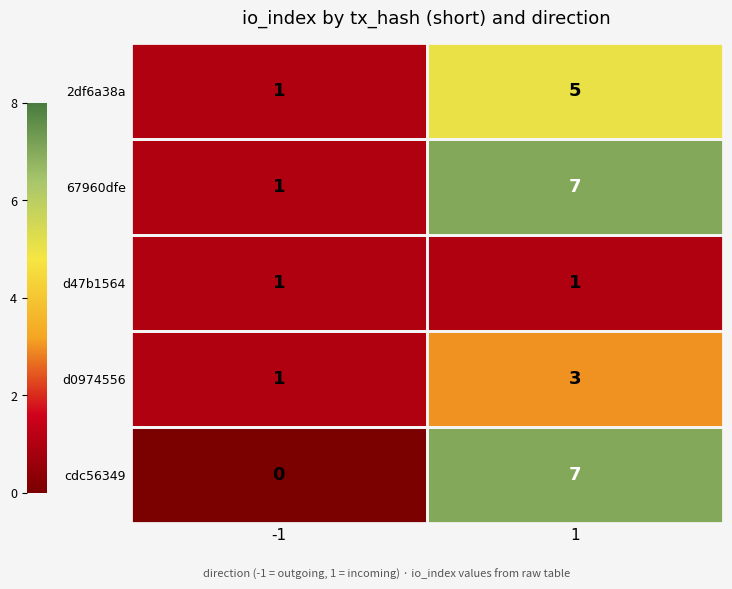

Which label corresponds to the largest value in the chart?

1